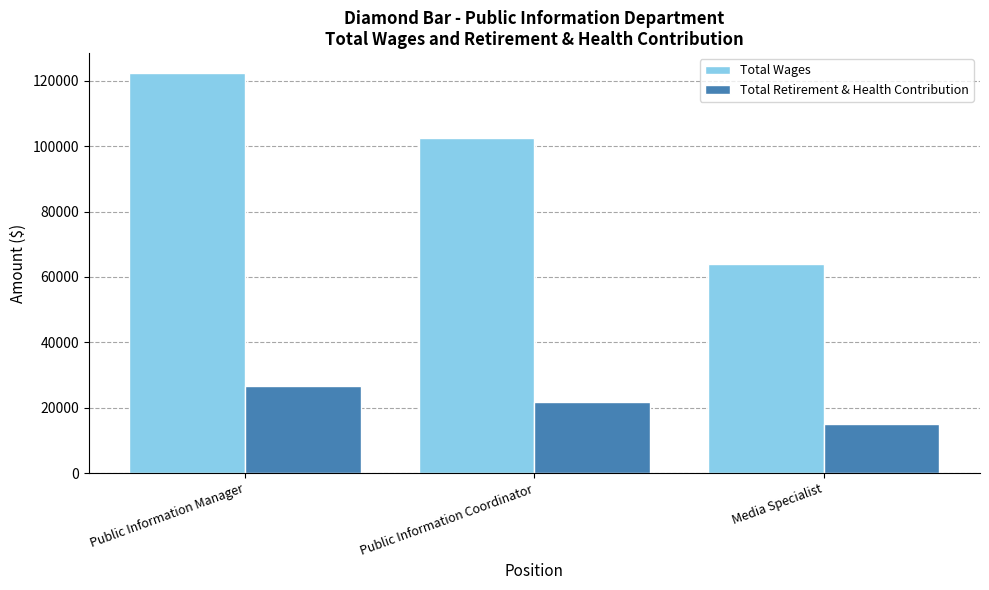

What is the value of the Total Retirement & Health Contribution bar at the 3rd from the left?

15060